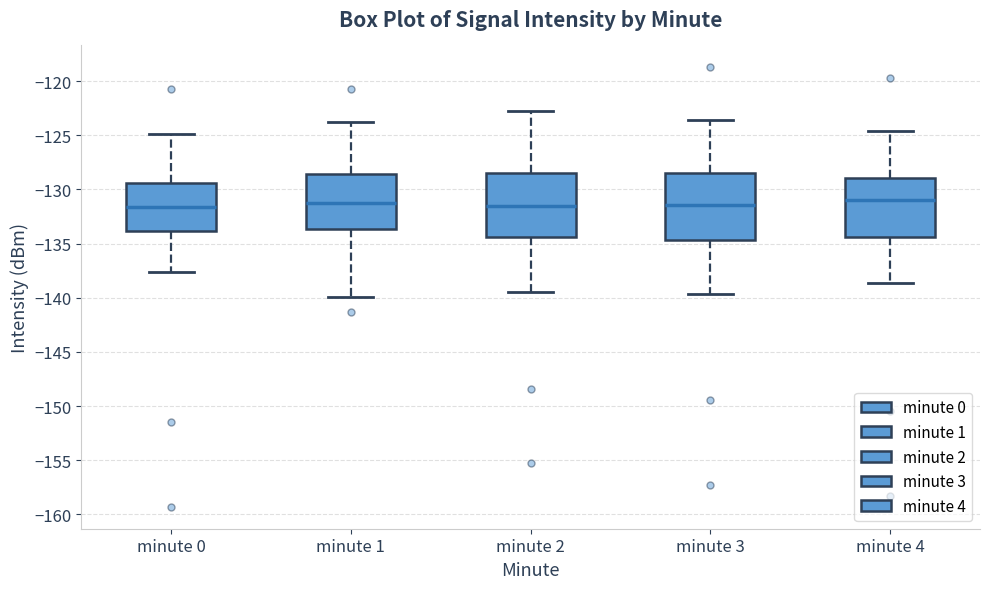

Where is the upper edge of the box for minute 0 on the y-axis? The values are not printed on the chart, so give them approximately, as read against the axis.

-129.5